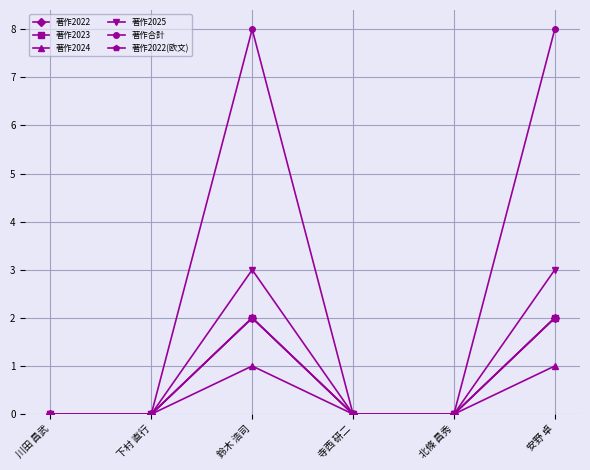

Rank the categories by 著作2025 value from highest to lowest.

鈴木 浩司, 安野 卓, 川田 昌武, 下村 直行, 寺西 研二, 北條 昌秀